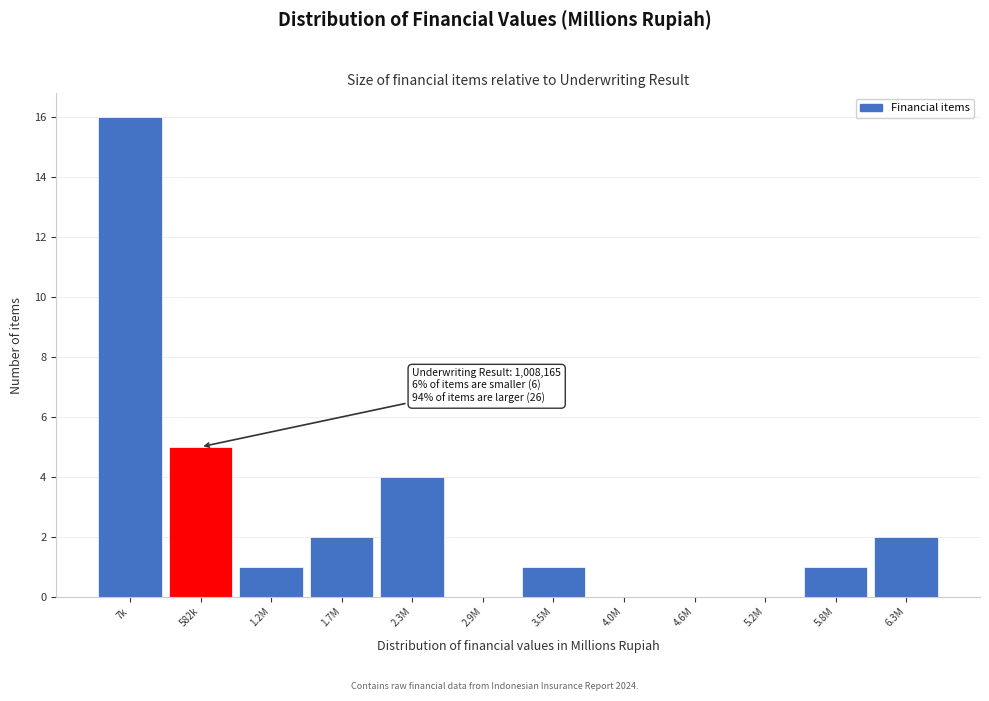

Reading left to right, extract all data points from this chart.

7k=16	582k=5	1.2M=1	1.7M=2	2.3M=4	2.9M=0	3.5M=1	4.0M=0	4.6M=0	5.2M=0	5.8M=1	6.3M=2